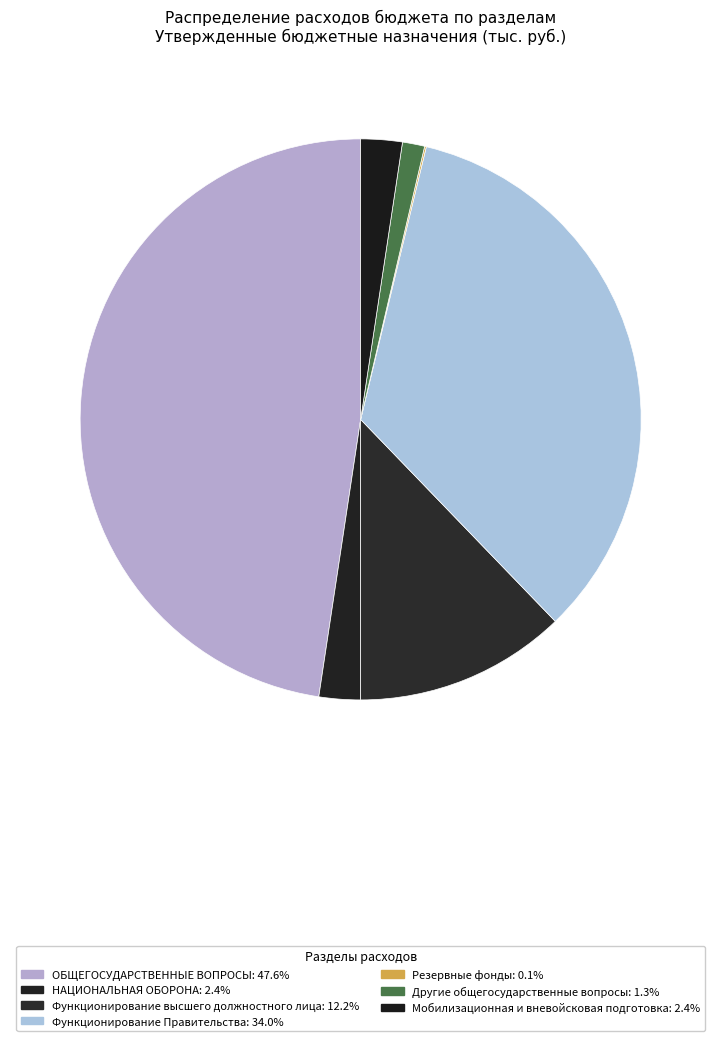

What is the smallest slice in the pie chart?

Резервные фонды